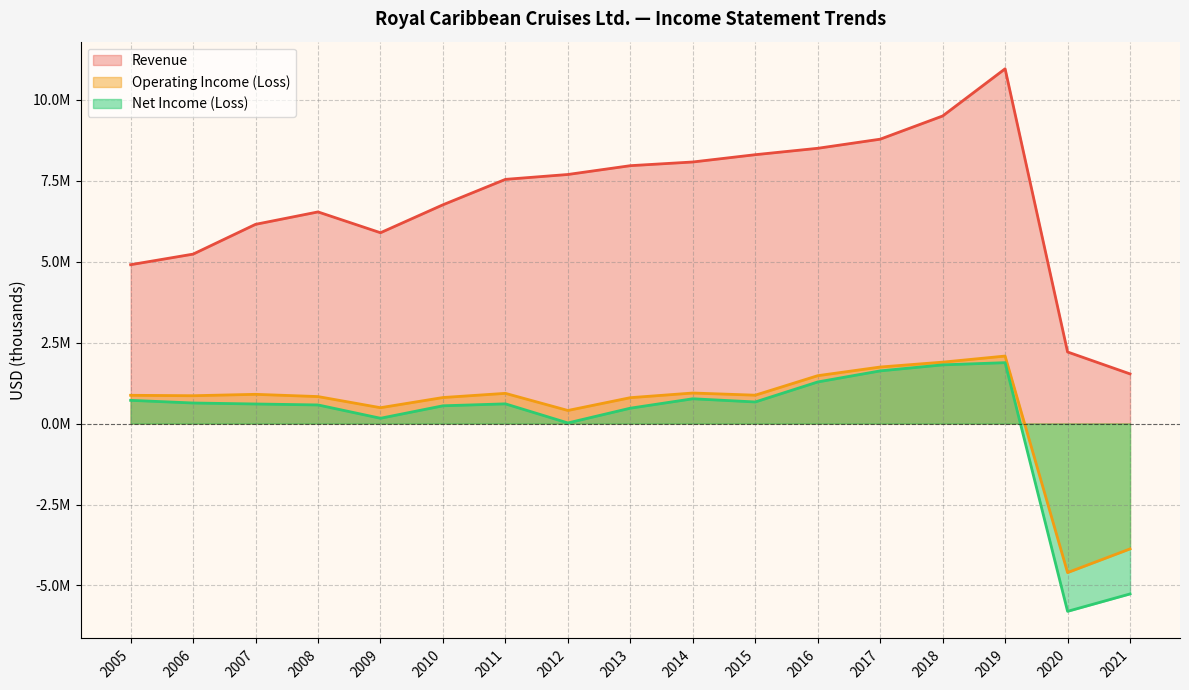

How many distinct data groups are displayed?

3